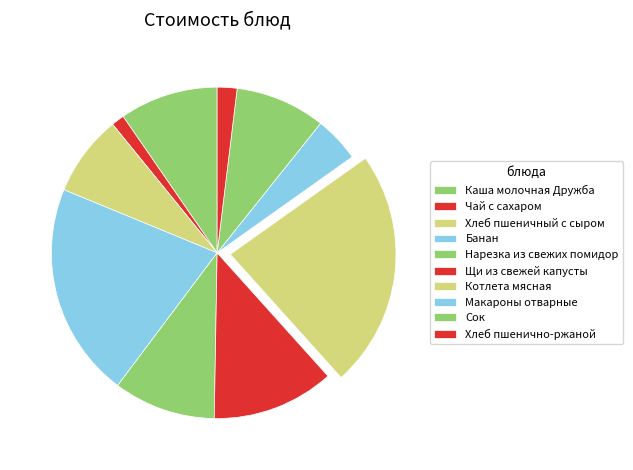

Does Чай с сахаром represent more than half of the total?

No